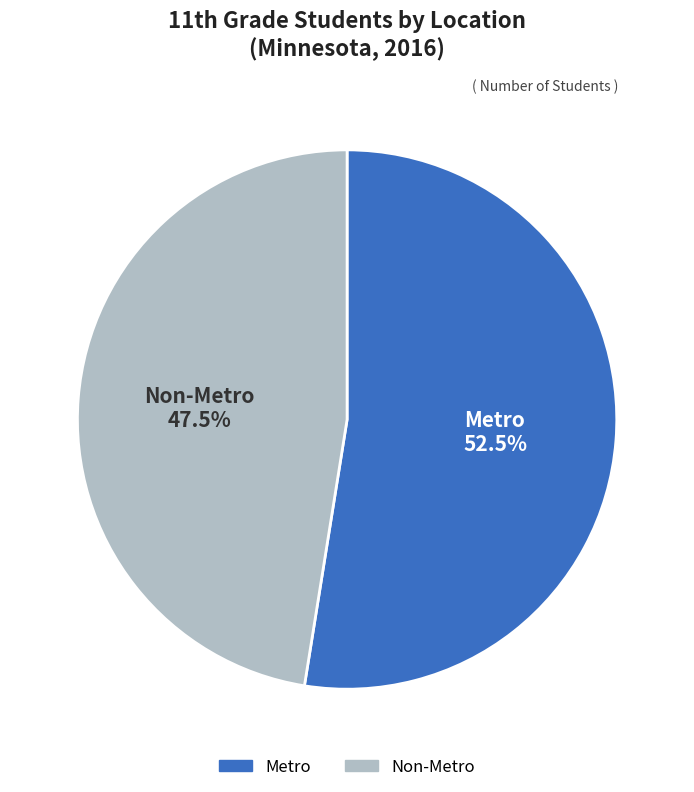

How many slices are in this pie chart?

2